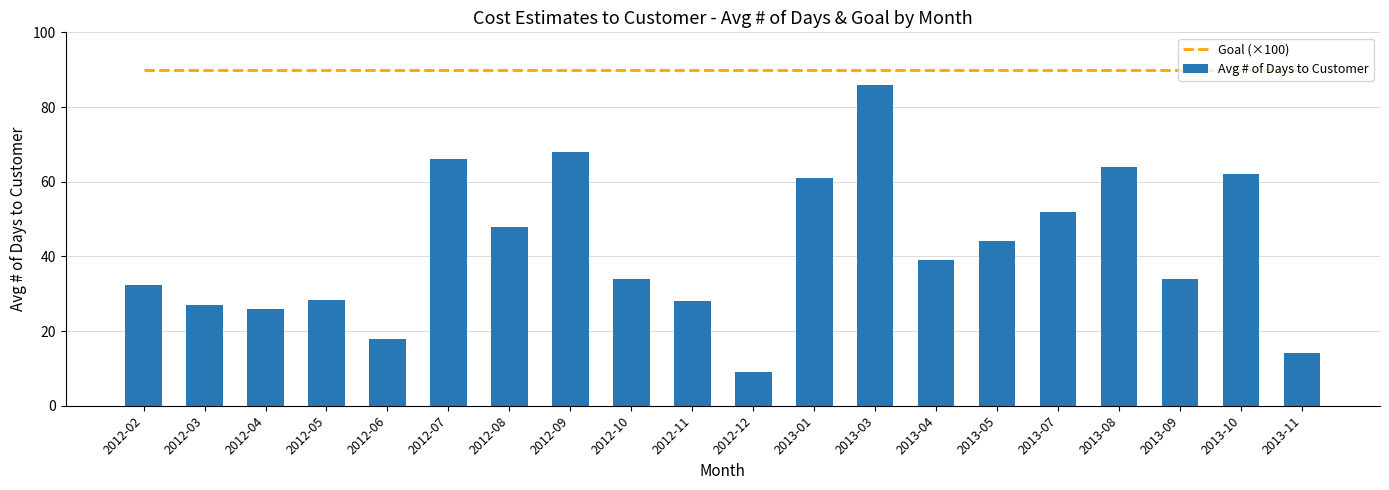

List the series in order of their overall mean, lowest first.

Avg # of Days to Customer, Goal (×100)